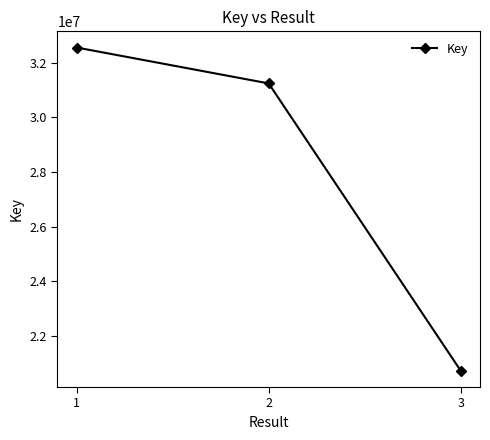

True or false: the data shows 20713833 at 3.

True